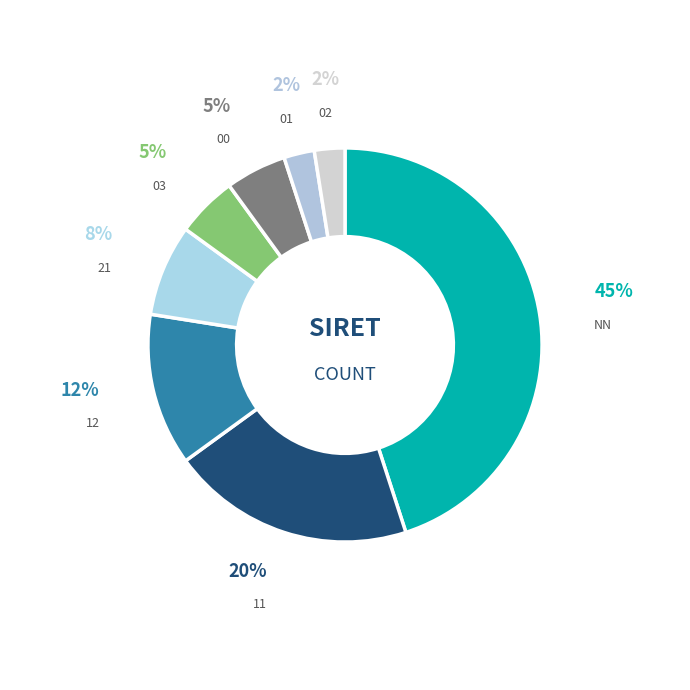

True or false: 03 accounts for 5% of the total.

True